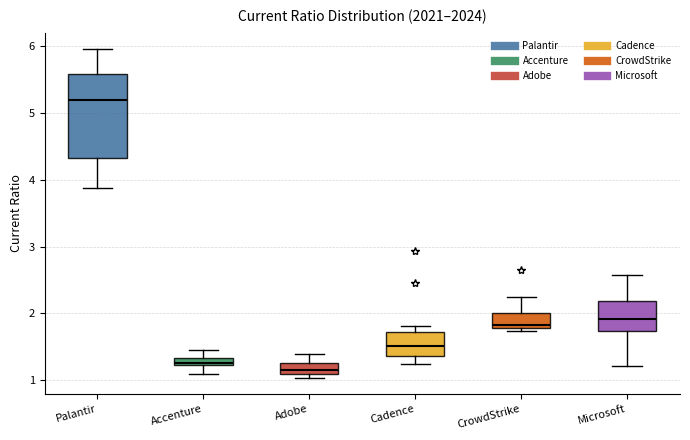

Which box is the tallest, from its lower edge to its upper edge?

Palantir